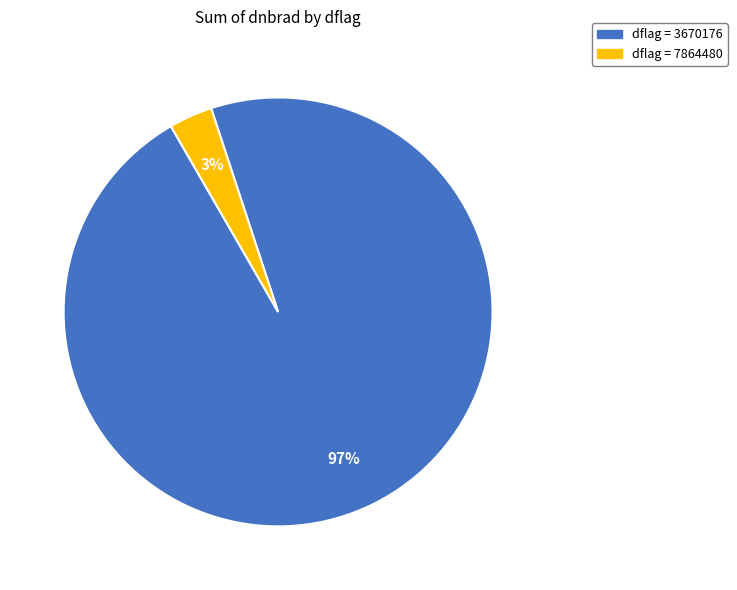

Is there any slice that represents more than half of the pie?

Yes